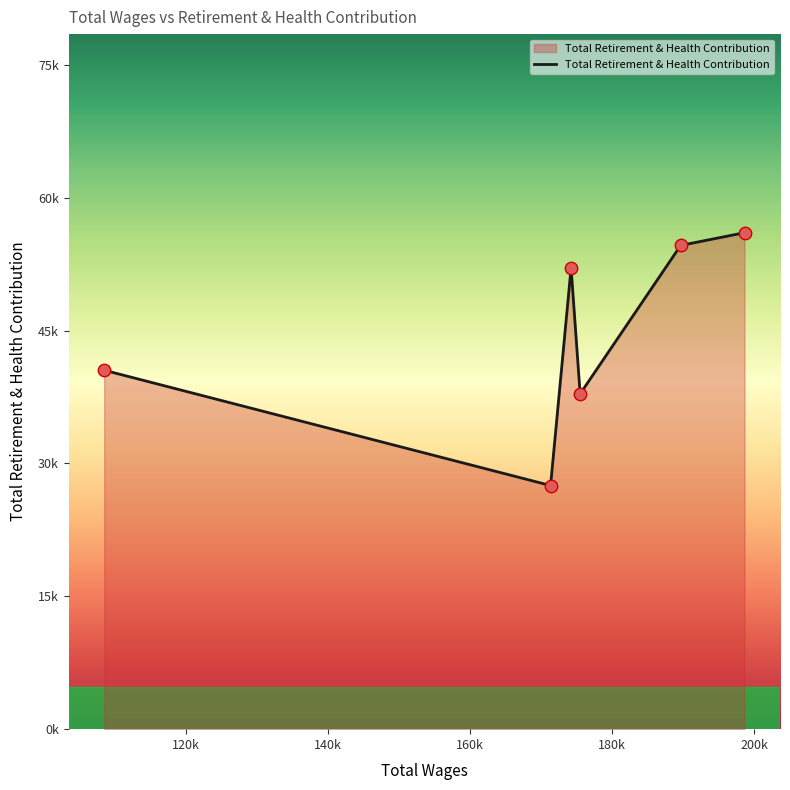

Does the chart have visible grid lines?

No